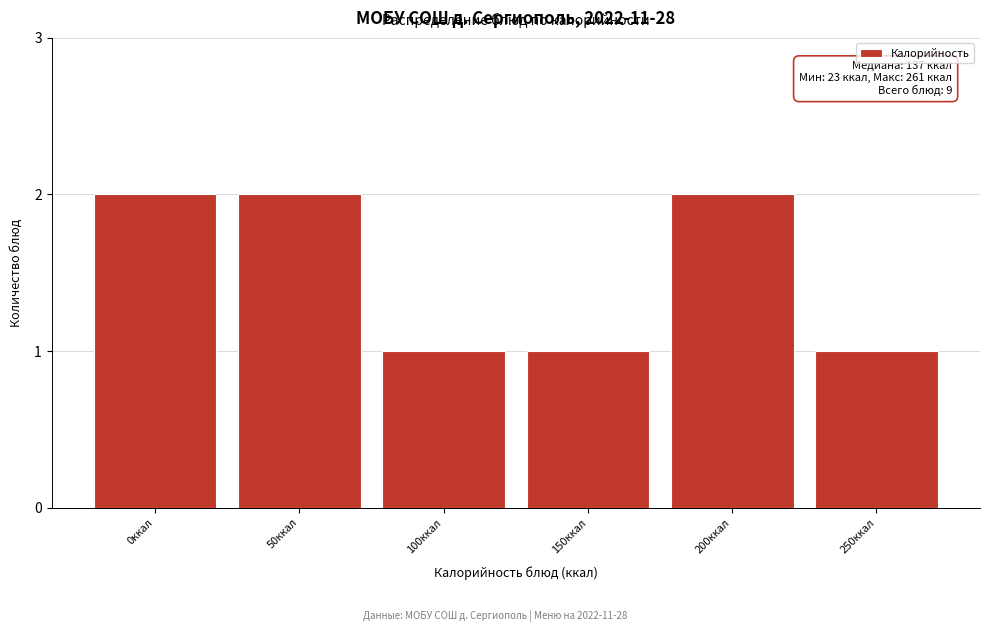

Reading right to left, list all the values displayed in this chart.

250ккал=1	200ккал=2	150ккал=1	100ккал=1	50ккал=2	0ккал=2